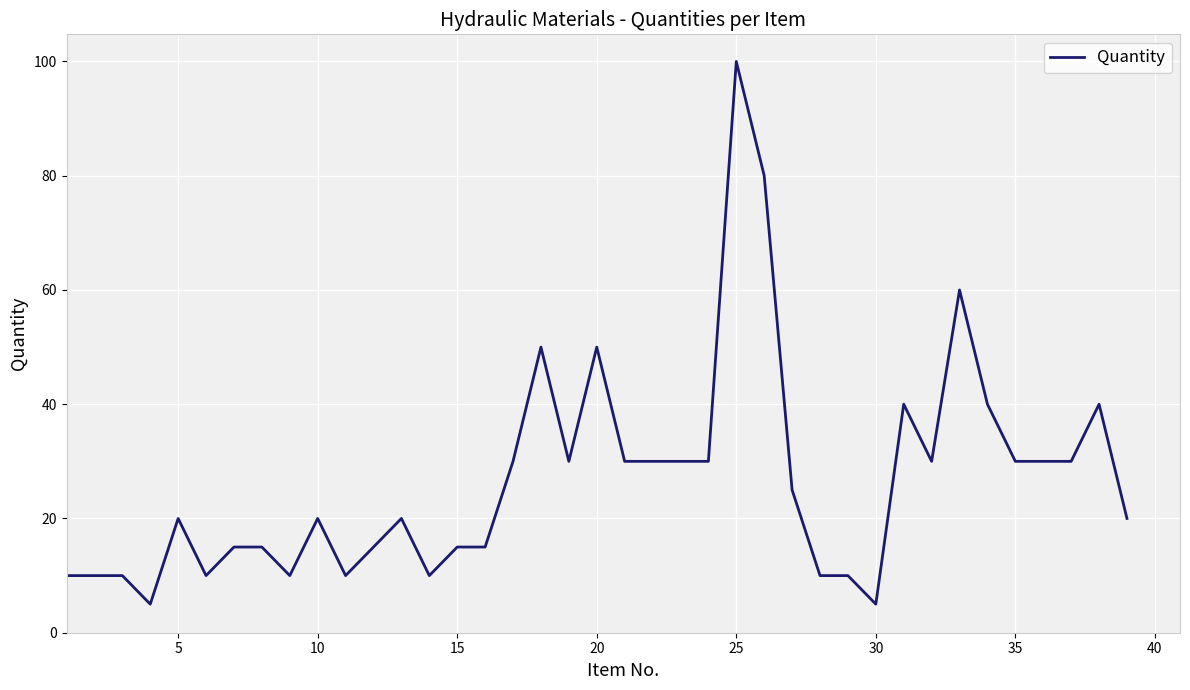

What is the maximum value shown in the chart?

100